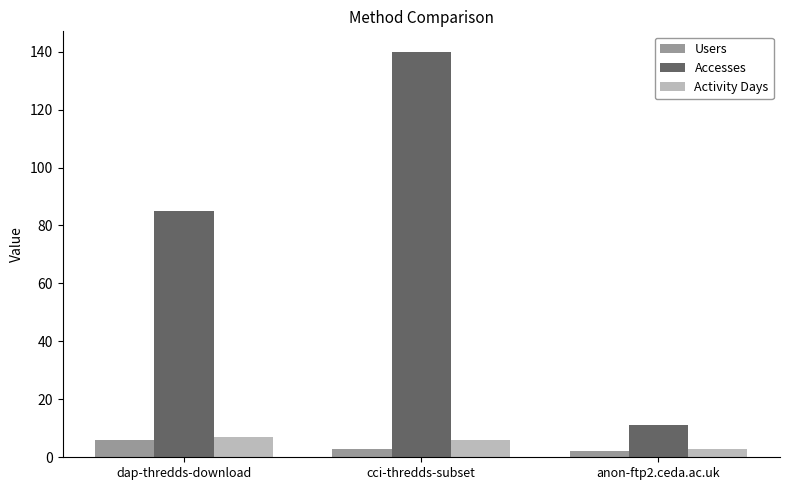

How many groups of bars are there?

3